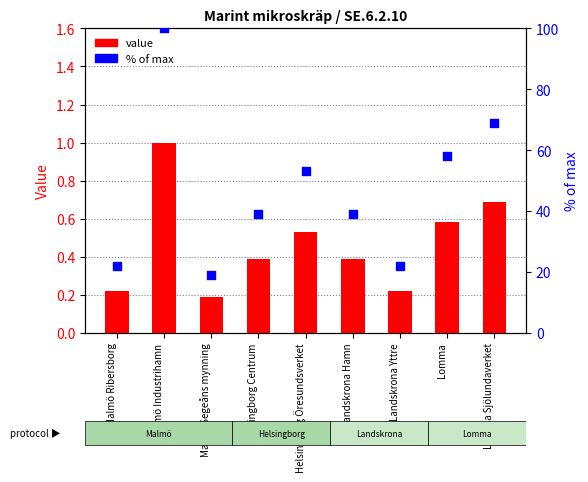

Which series reaches the minimum Y coordinate?

value